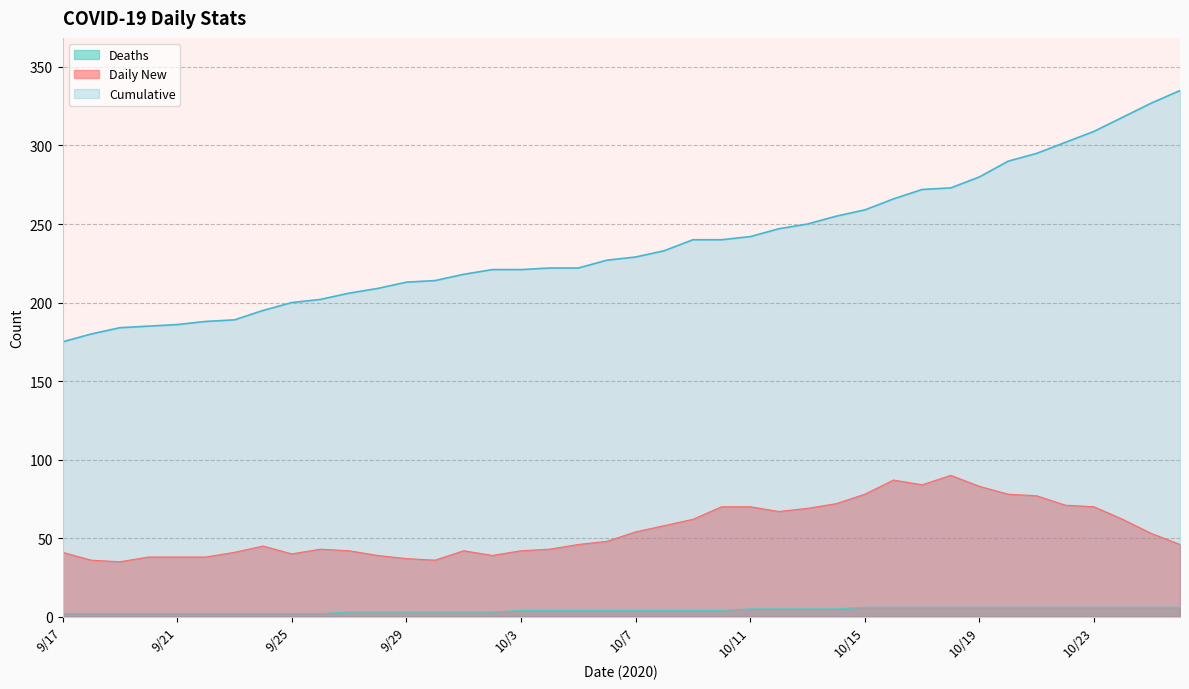

Which series has the largest range (max minus min)?

Cumulative